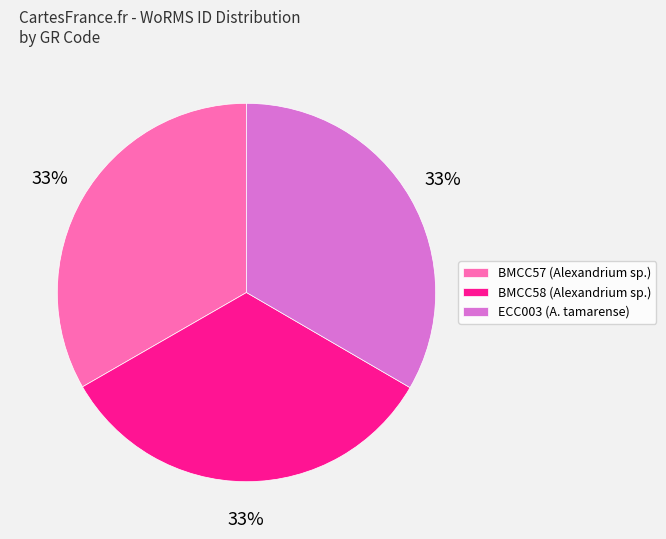

To the nearest percent, what is the combined percentage of ECC003 and BMCC57?

67%